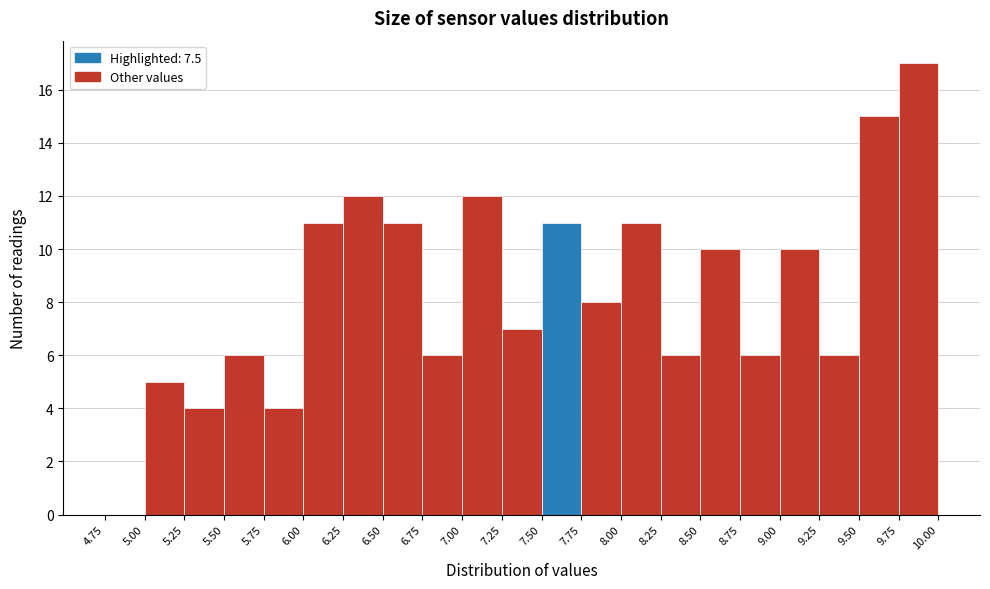

Over which range of the x-axis is the bar tallest?

9.75 to 10.00